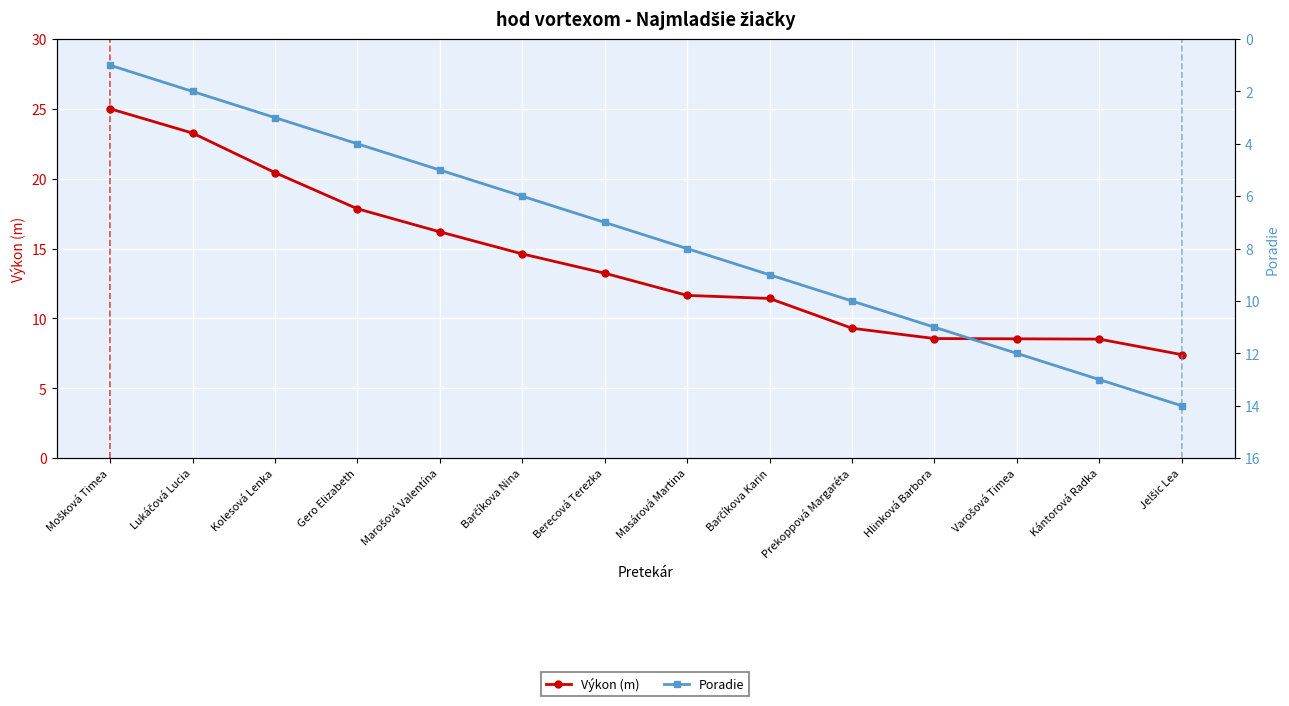

Which has a higher value, Berecová Terezka or Mošková Timea?

Mošková Timea